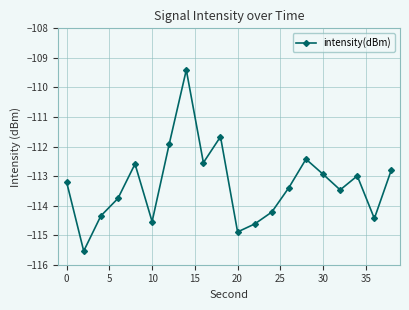

What is the smallest value displayed?

-115.5